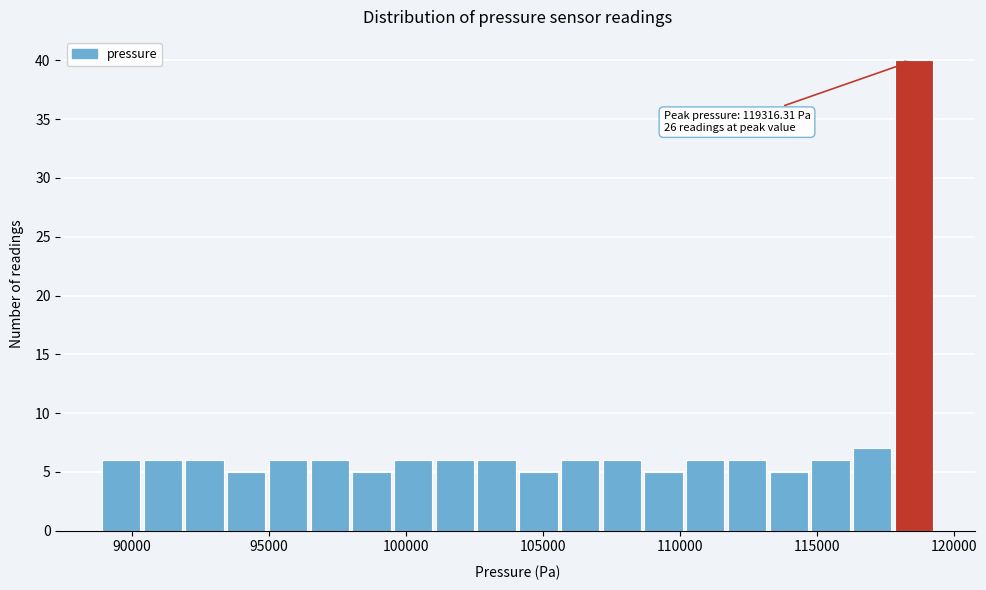

Around what value on the x-axis is the tallest bar? Give the approximate position of its centre, as read against the axis.

118500